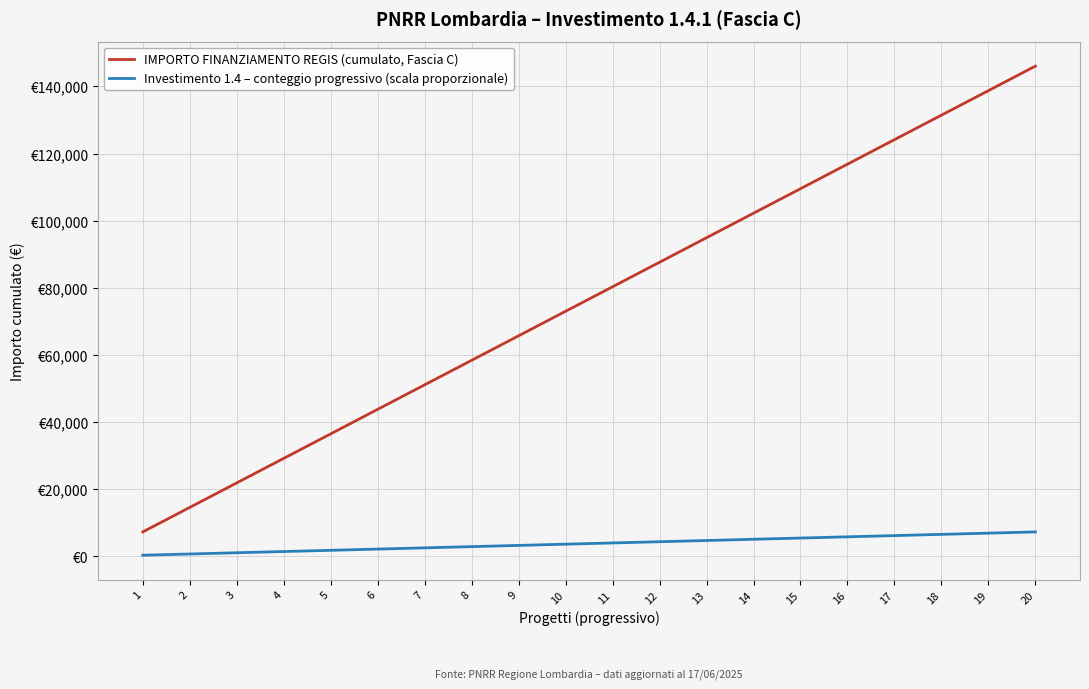

Between 15 and 19, which is larger?

19